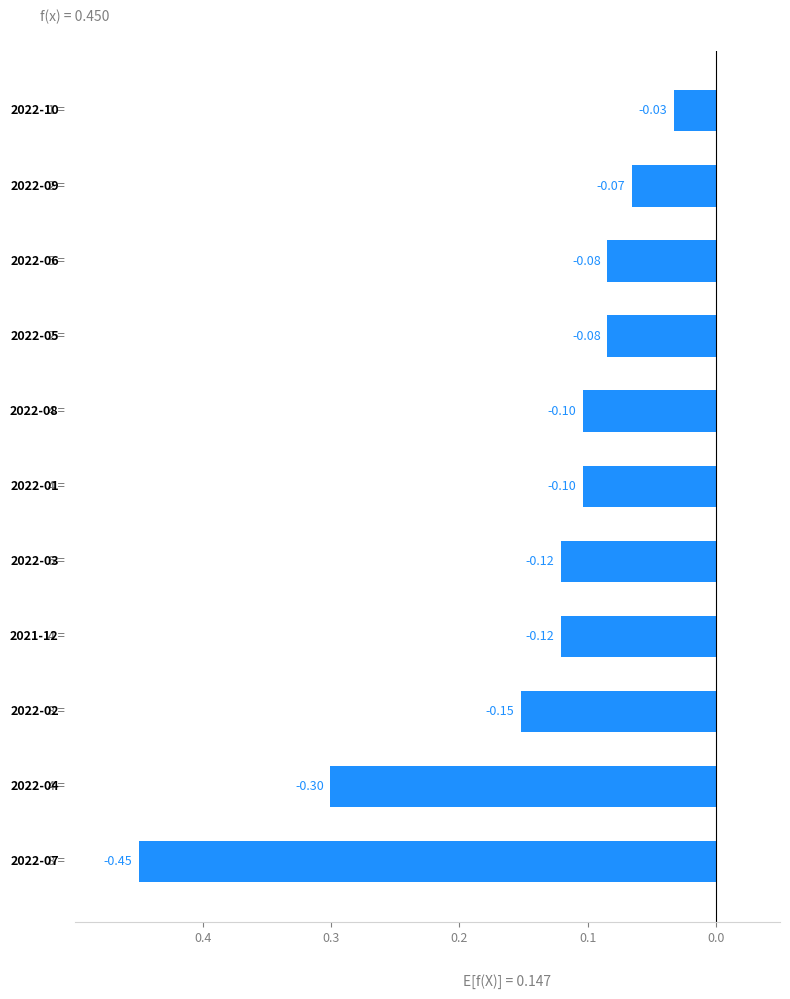

What is the sum of all values?

-1.6